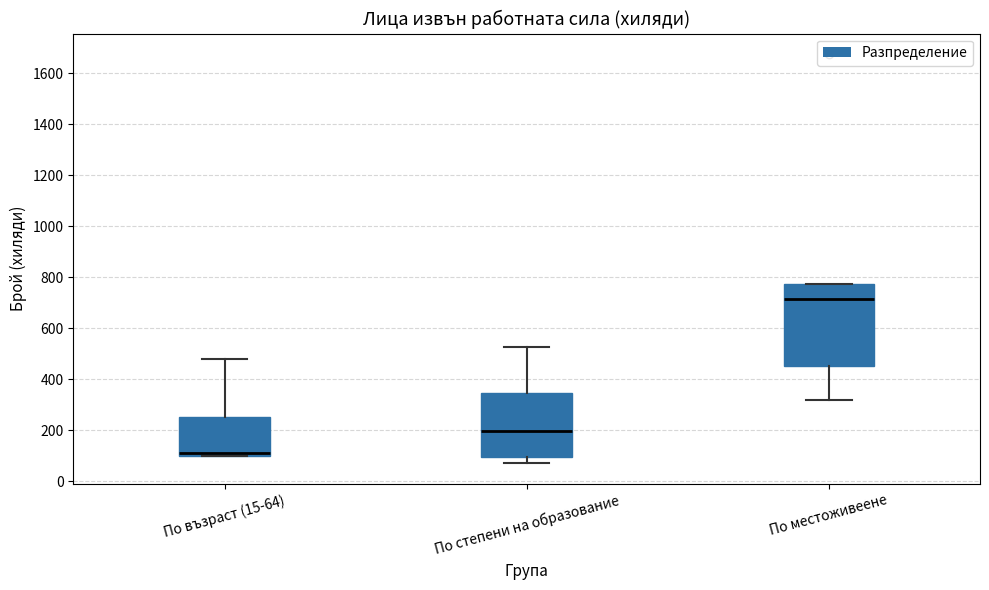

Reading left to right, read every box against the y-axis: the position of its median line, the range the box covers, and the ends of its whiskers. The values are not printed on the chart, so give them approximately, as read against the axis.

По възраст (15-64): median 120, box 100 to 260, whiskers 100 to 480
По степени на образование: median 200, box 100 to 340, whiskers 60 to 520
По местоживеене: median 720, box 460 to 780, whiskers 320 to 780